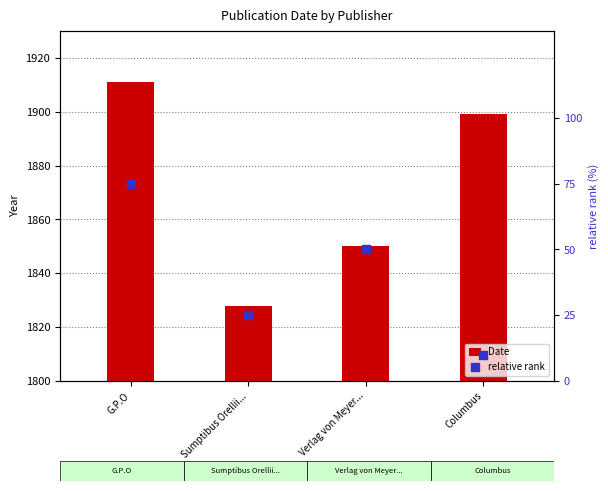

Which series reaches the maximum Y coordinate?

Date